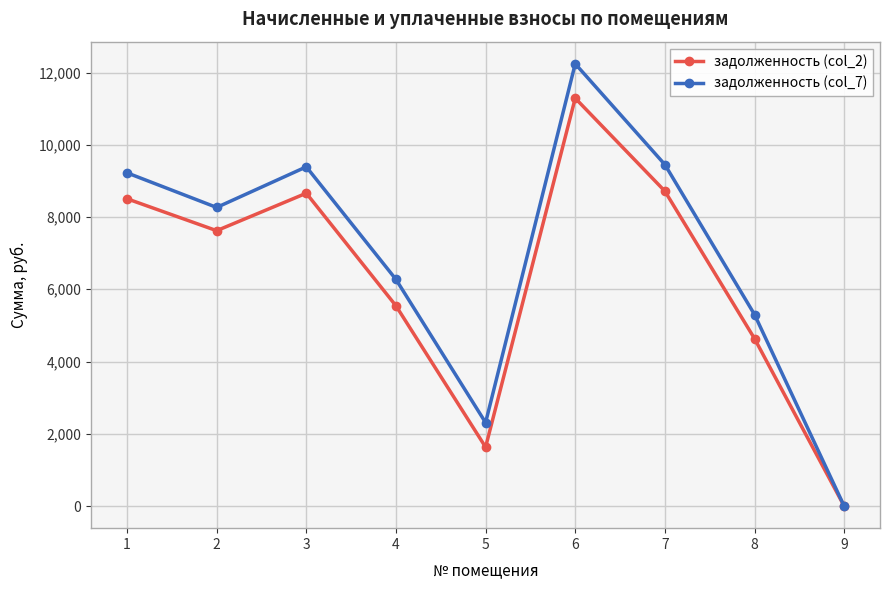

Is the value of задолженность (col_7) at 1 greater than the value of задолженность (col_2) at 7?

Yes